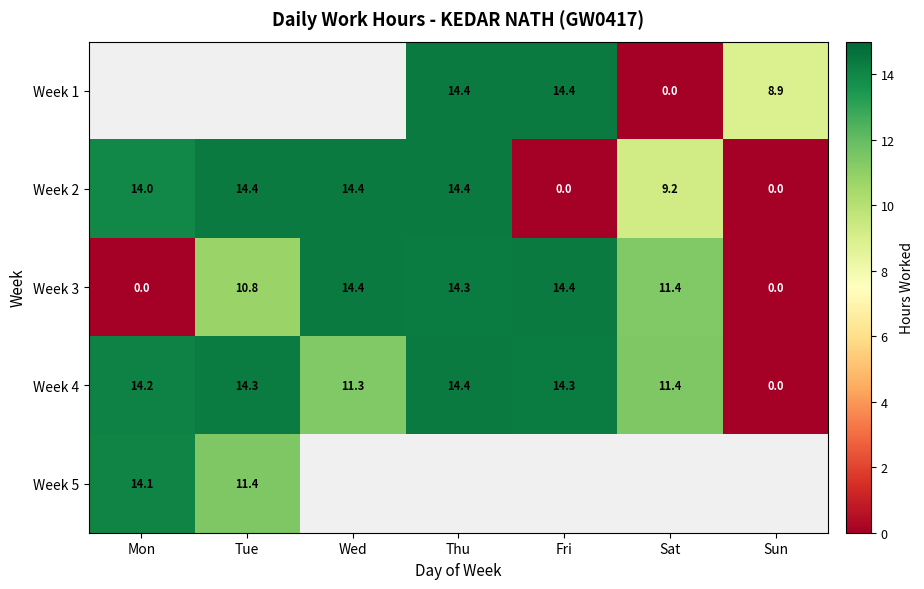

Where is Week 2 nearest to the value 7?

Sat